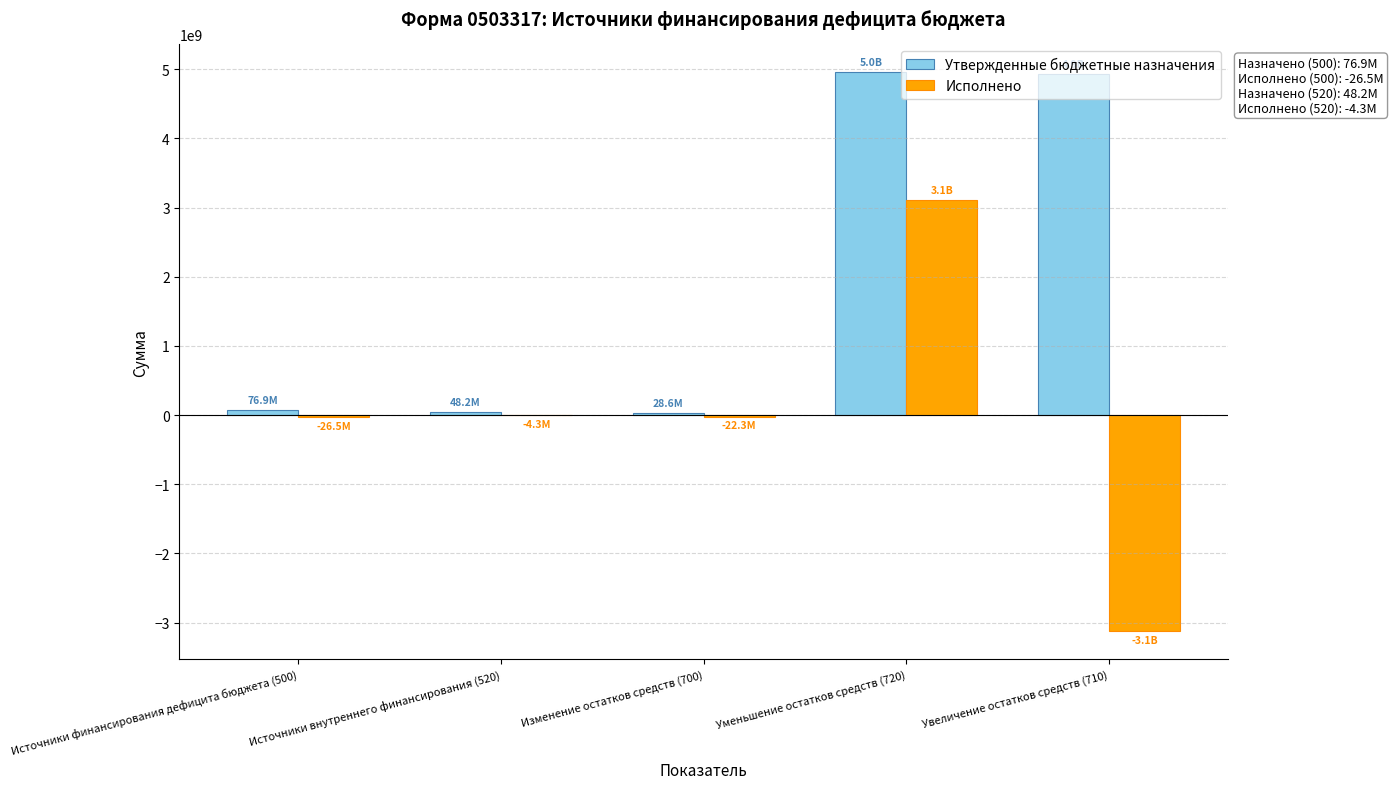

Which category has the highest value in the Исполнено series?

Уменьшение остатков средств (720)